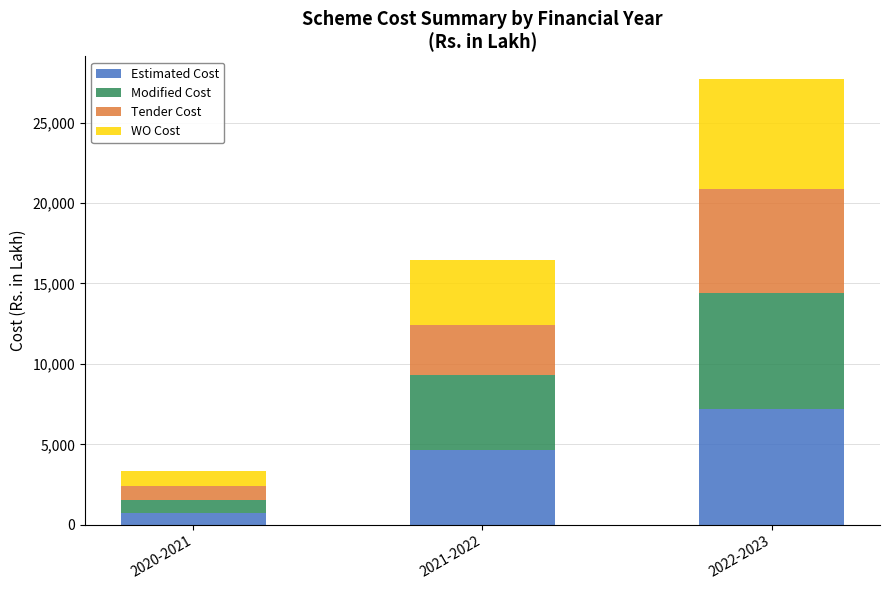

What is the highest value of the Estimated Cost series?

7201.2